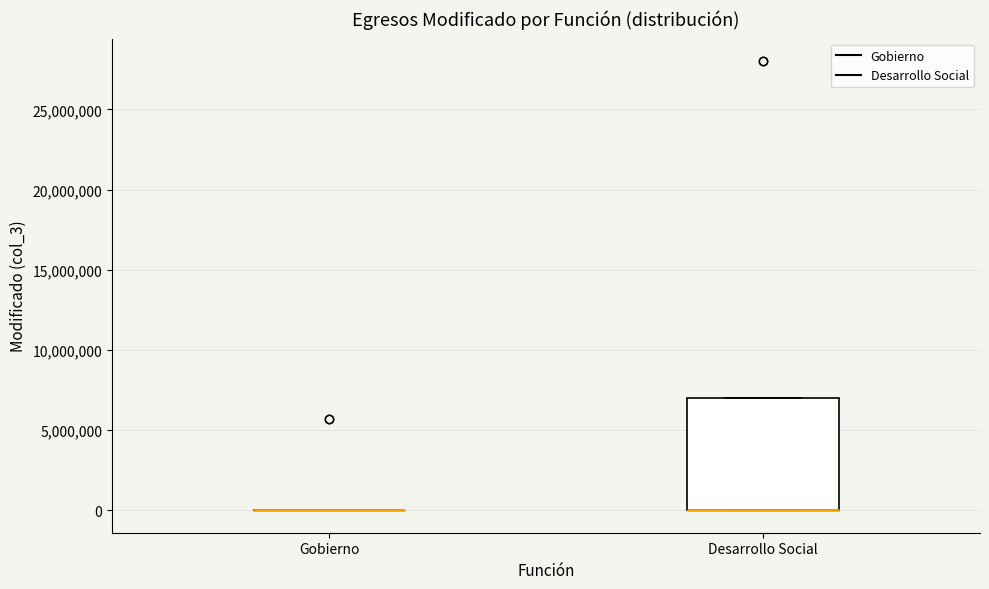

Which box is the tallest, from its lower edge to its upper edge?

Desarrollo Social